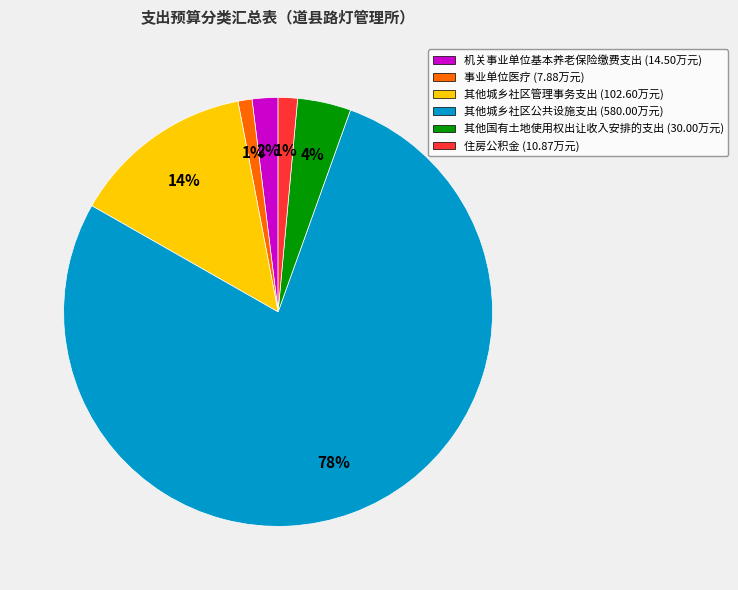

Does any single category account for the majority?

Yes